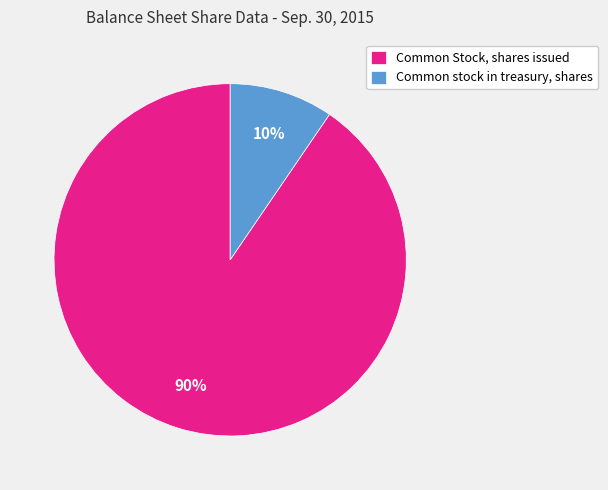

Which slice is the largest?

Common Stock, shares issued